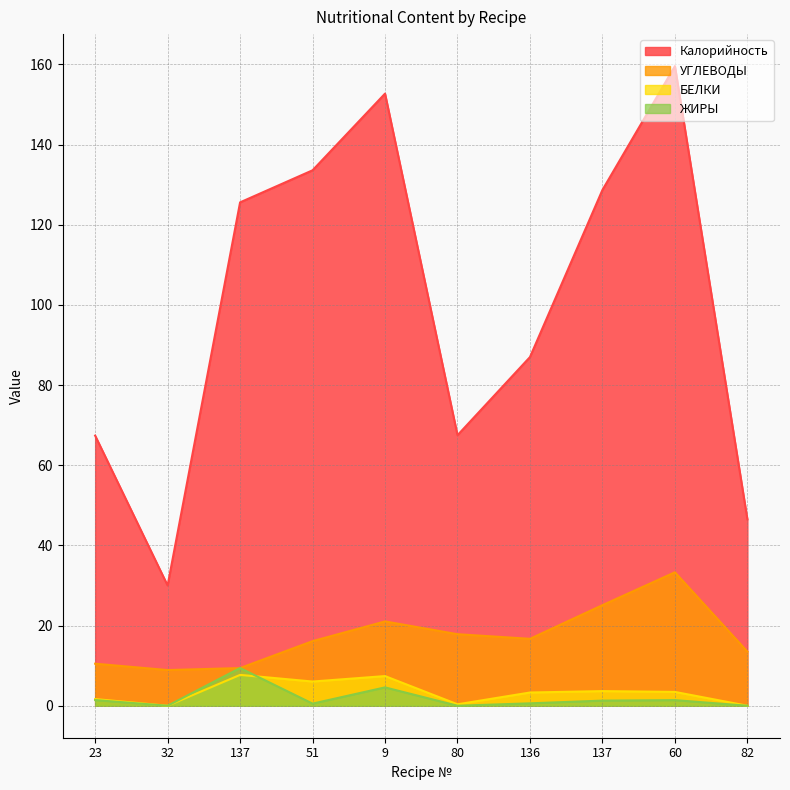

What is the average value of the БЕЛКИ series?

3.4